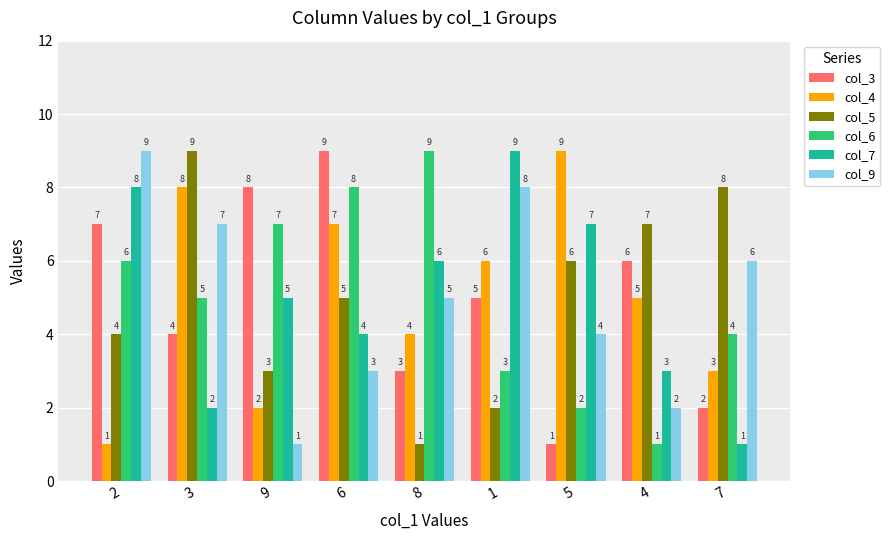

At which label does col_7 first exceed 5?

2